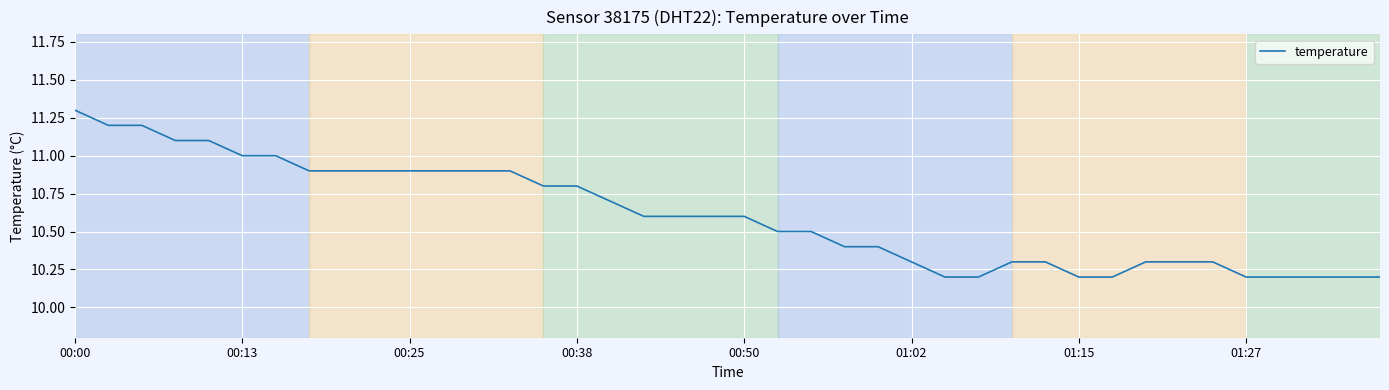

What is the difference between the maximum and minimum values?

1.1